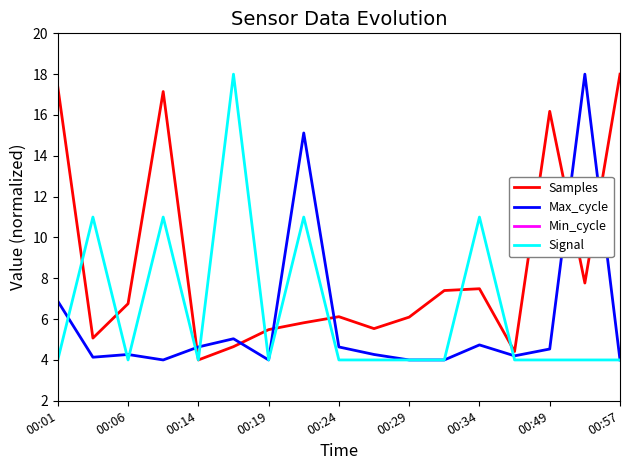

What value does the Signal series have at 00:34?

11.0